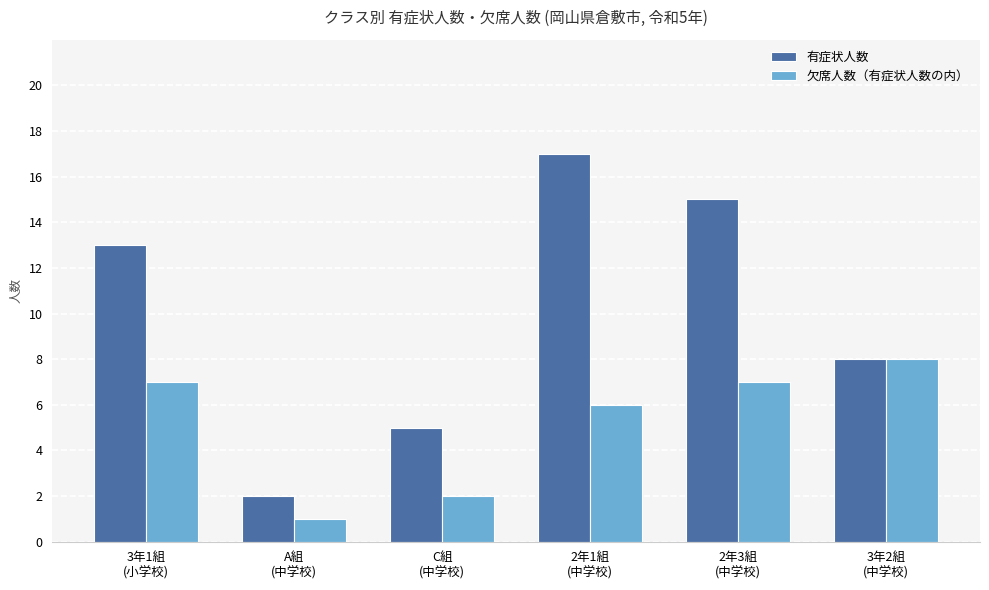

Which series has the largest range (max minus min)?

有症状人数